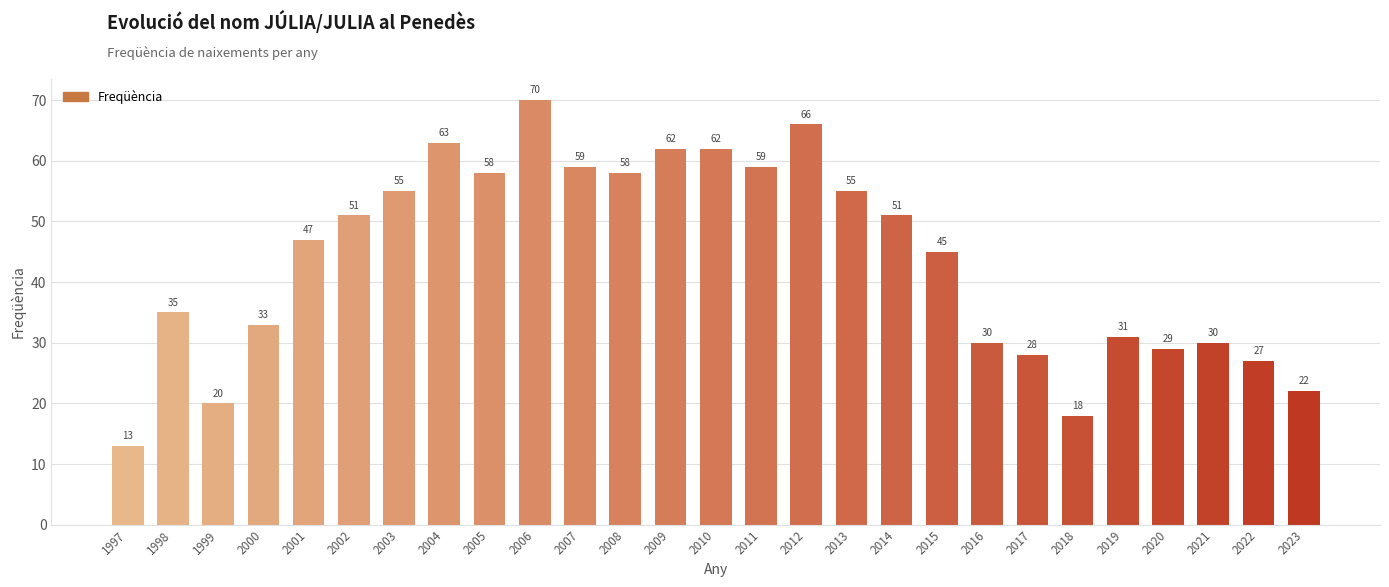

True or false: the data shows 8 at 2019.

False